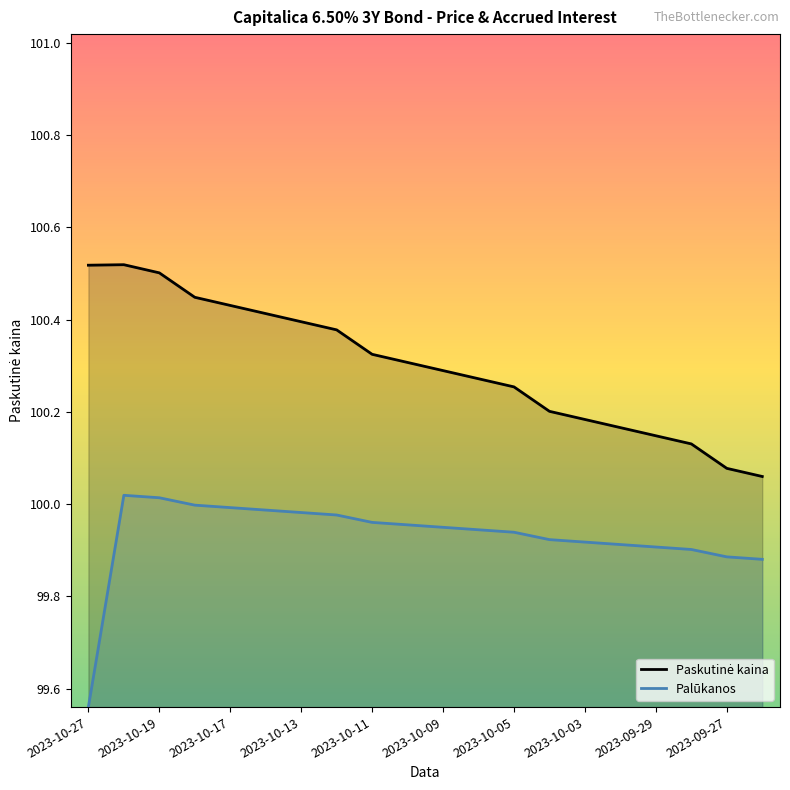

The Palūkanos series shows 178.5 at 2023-10-03. True or false?

False